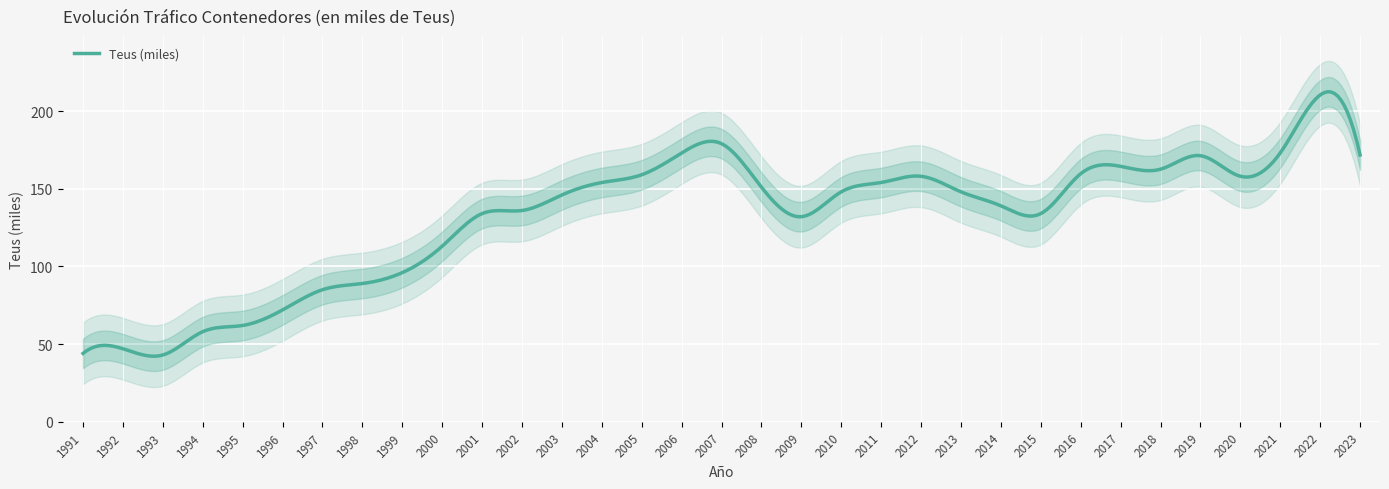

Reading left to right, extract all data points from this chart.

44.0	47.0	43.0	58.0	62.0	72.0	85.0	89.0	96.0	113.0	134.0	136.0	146.0	154.0	159.0	173.0	179.0	151.0	132.0	148.0	154.0	158.0	148.0	139.0	134.0	159.7	164.4	162.6	171.3	158.0	173.1	210.3	171.7